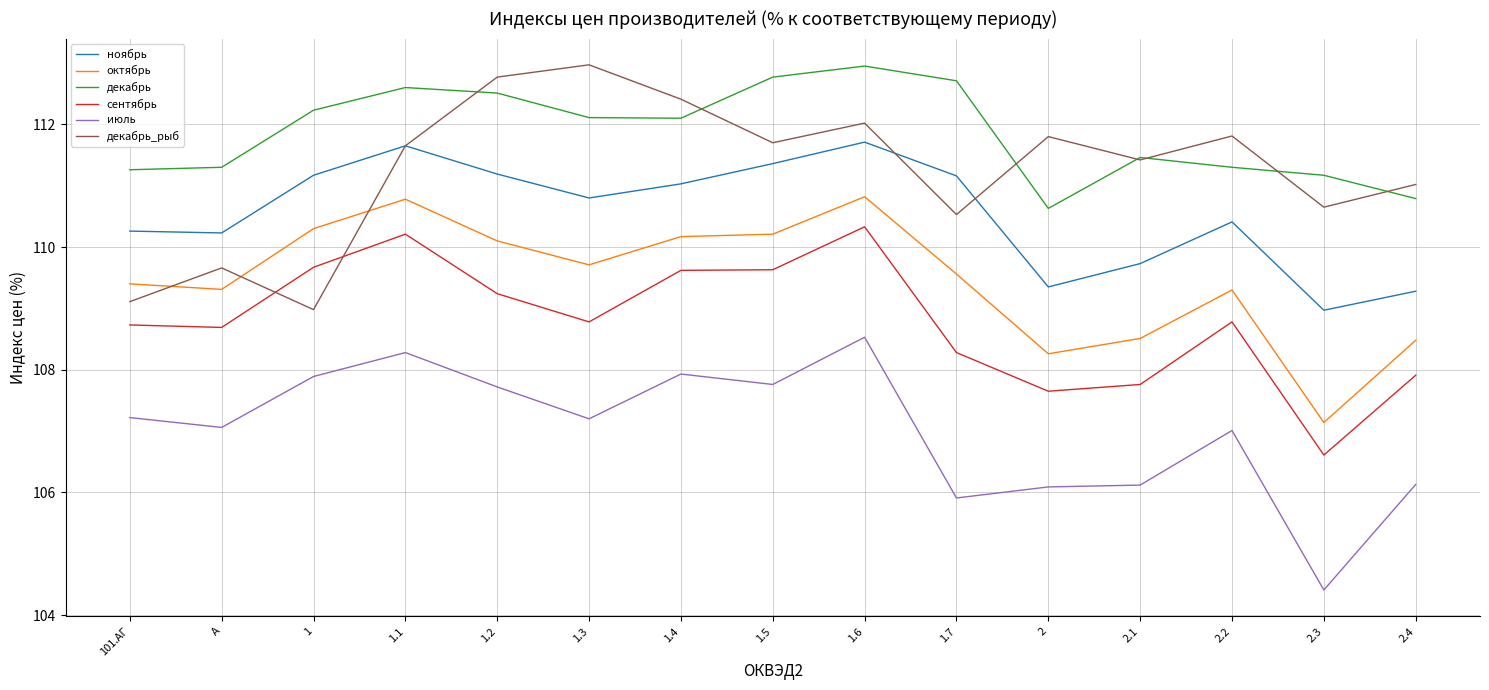

In июль, how many points are lower than both neighbors (excluding endpoints)?

5